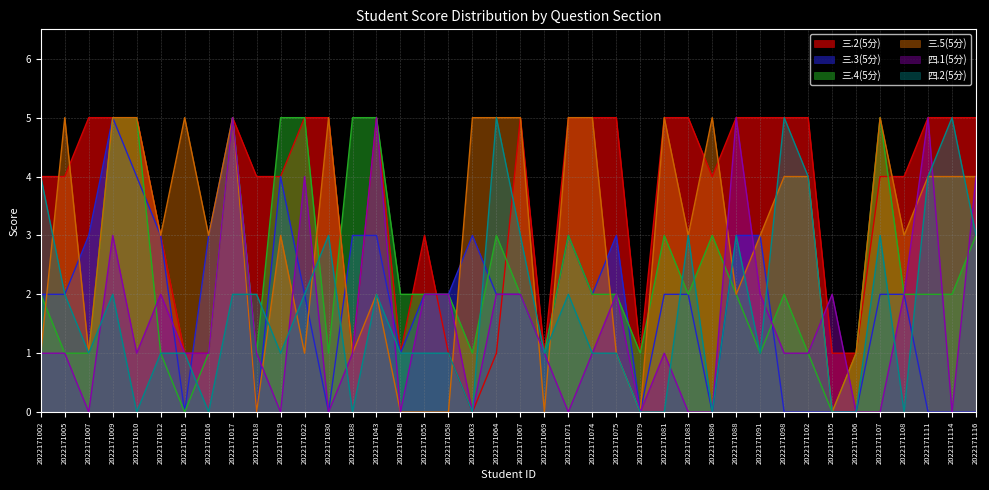

True or false: 三.4(5分) and 三.2(5分) intersect in this chart.

True